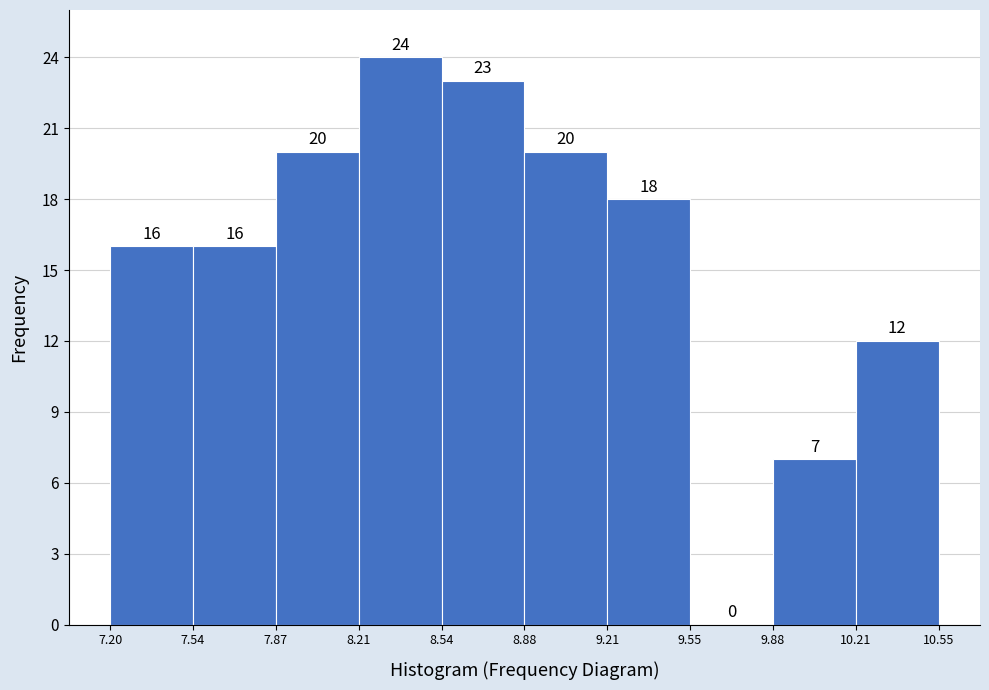

Which range on the x-axis has the tallest bar?

8.21 to 8.54